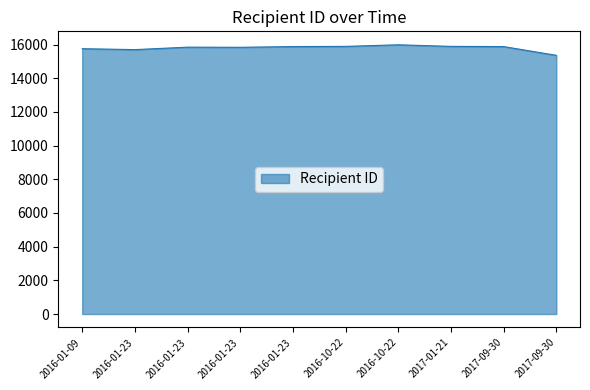

What is the sum of all values?

158008